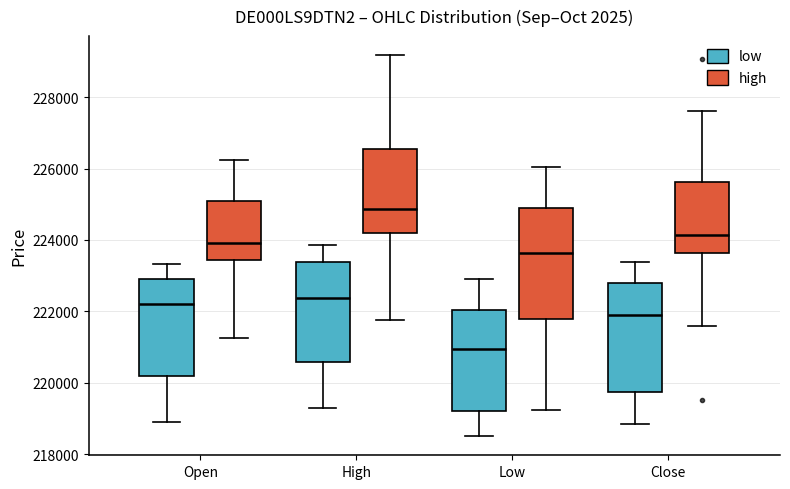

Where does the median line of the box for High (low) sit on the y-axis? The values are not printed on the chart, so give them approximately, as read against the axis.

222400